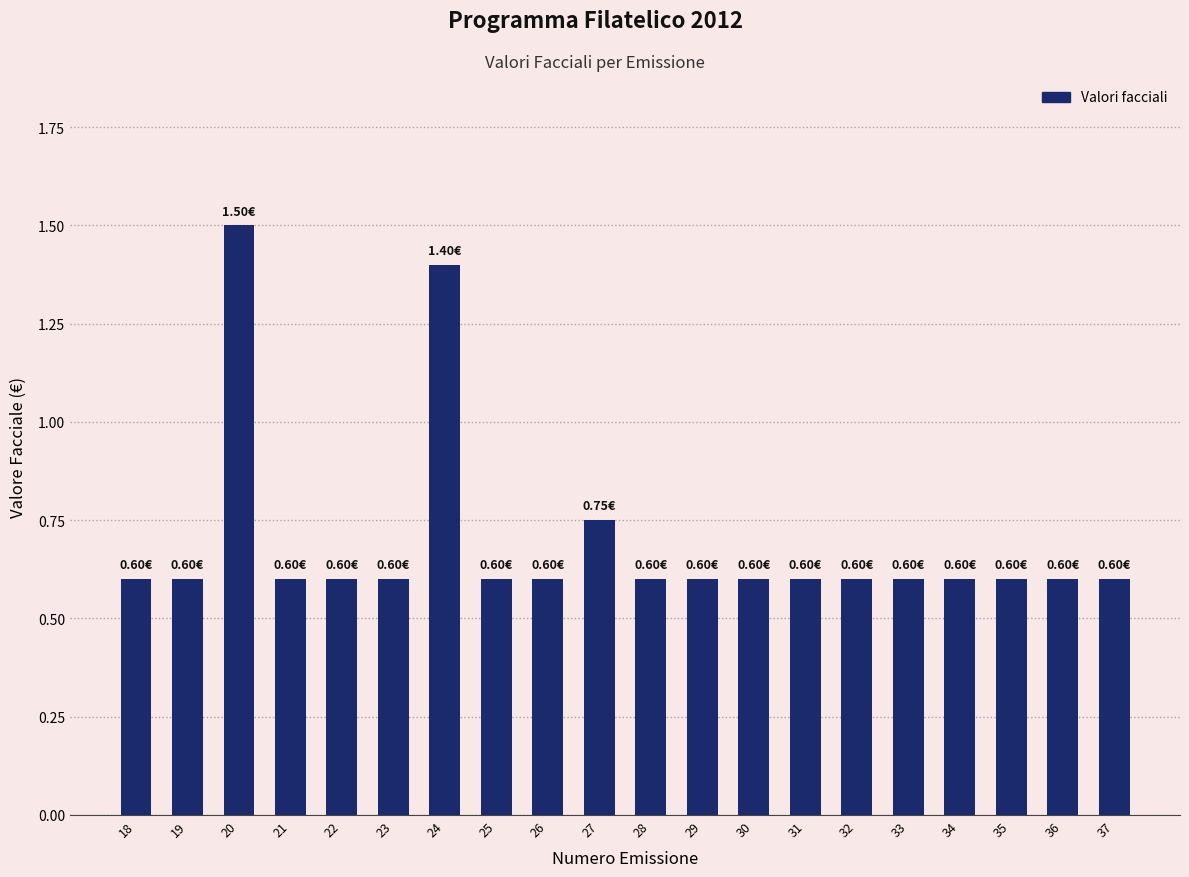

How many categories are shown in the chart?

20